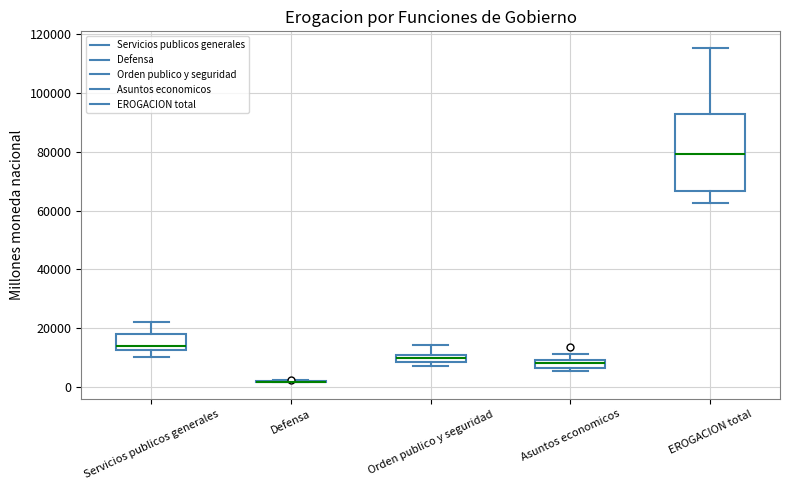

Where is the lower edge of the box for Orden publico y seguridad on the y-axis? The values are not printed on the chart, so give them approximately, as read against the axis.

8000